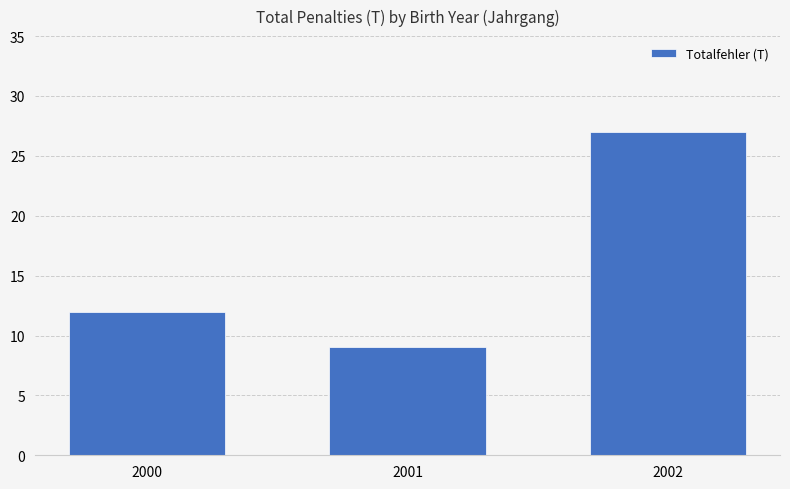

List the labels in order of value, largest first.

2002, 2000, 2001